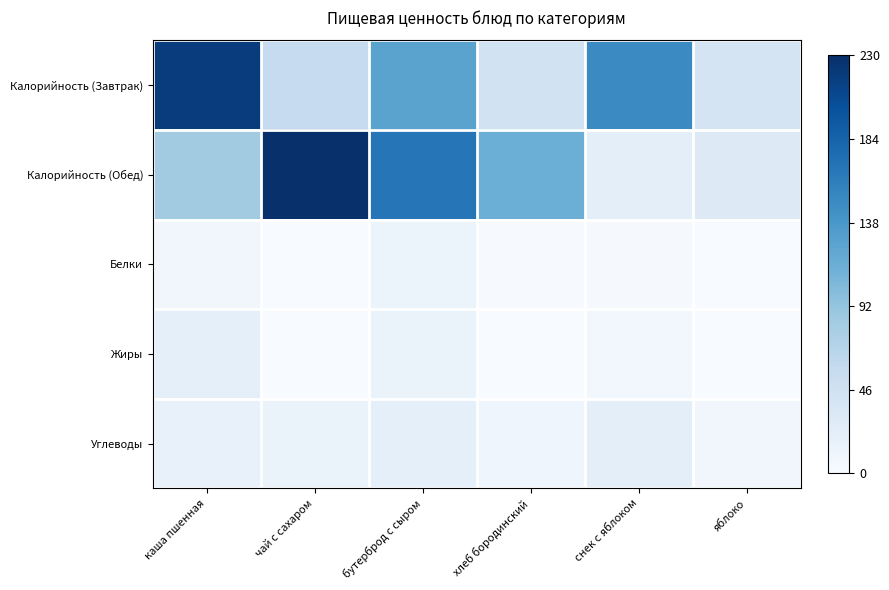

Which has a higher value, бутерброд с сыром or каша пшенная?

каша пшенная